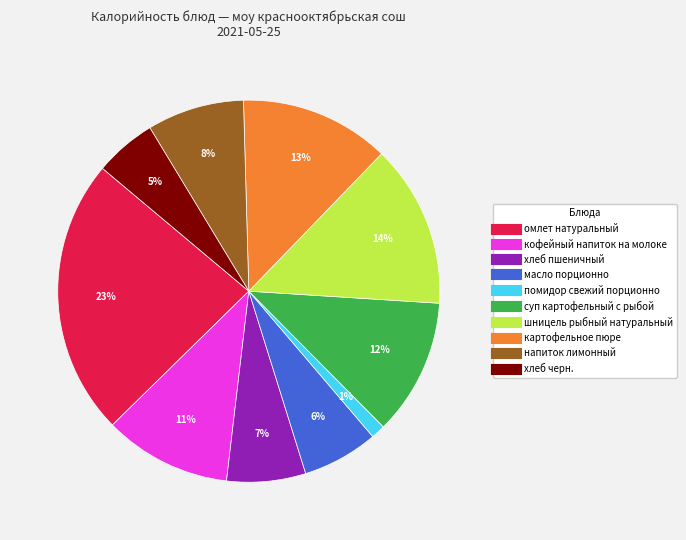

Combined, do картофельное пюре and помидор свежий порционно account for over 50%?

No